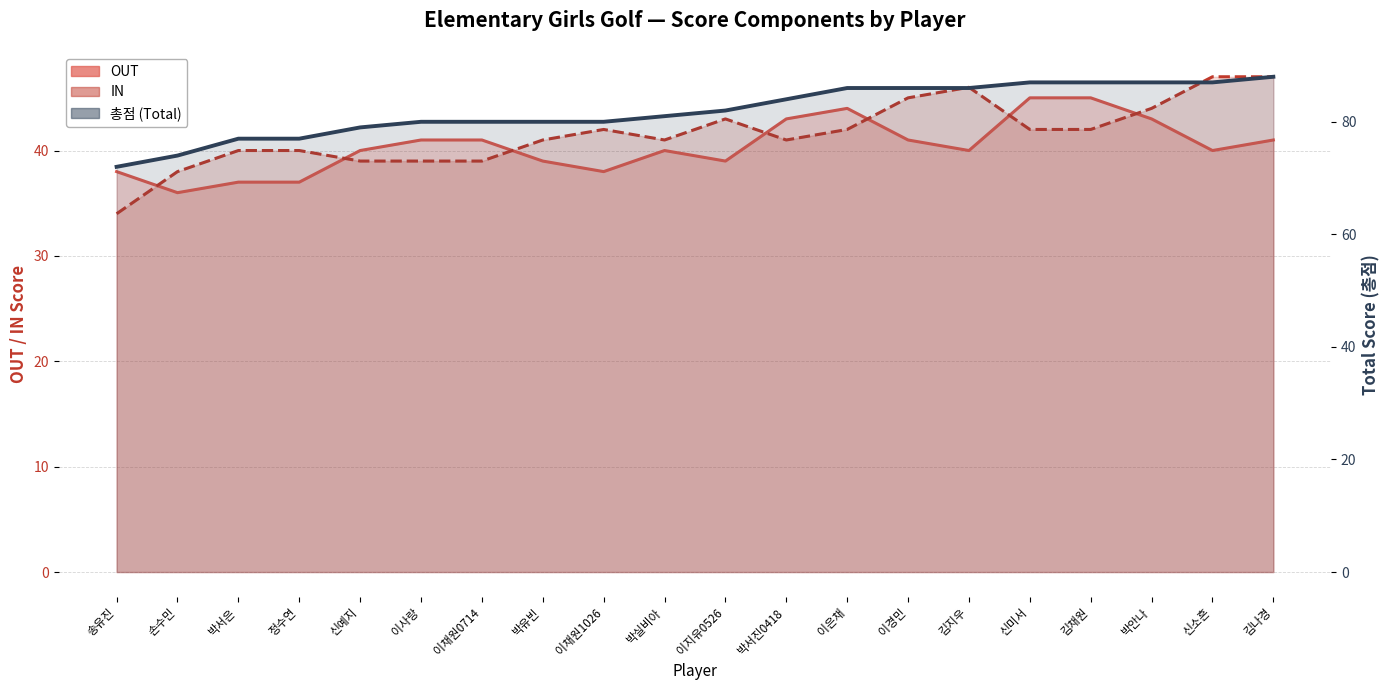

What is the label of the 3rd point from the right?

박안나